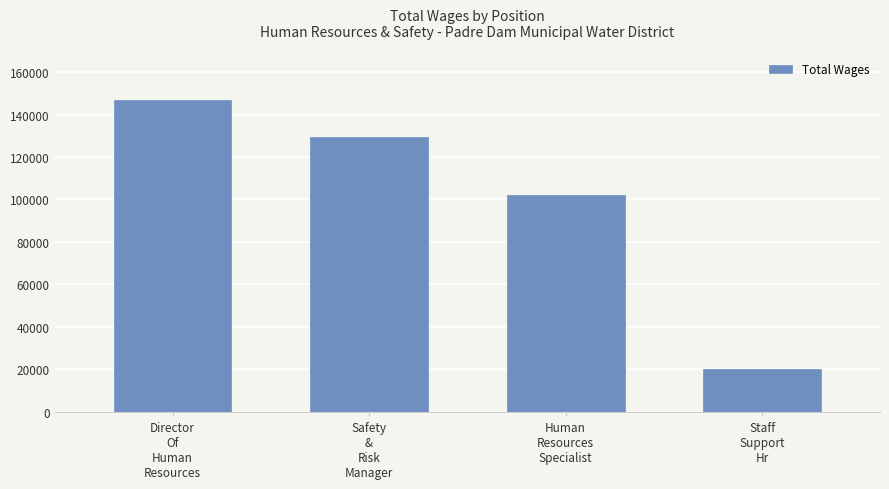

Rank the categories by value from highest to lowest.

Director
Of
Human
Resources, Safety
&
Risk
Manager, Human
Resources
Specialist, Staff
Support
Hr